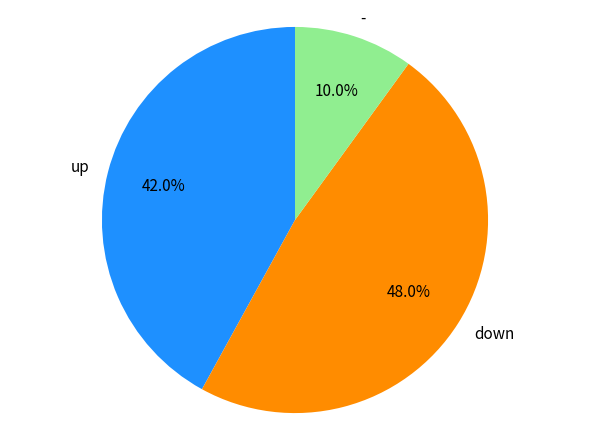

To the nearest percent, what is the difference between the up and down slice percentages?

6%